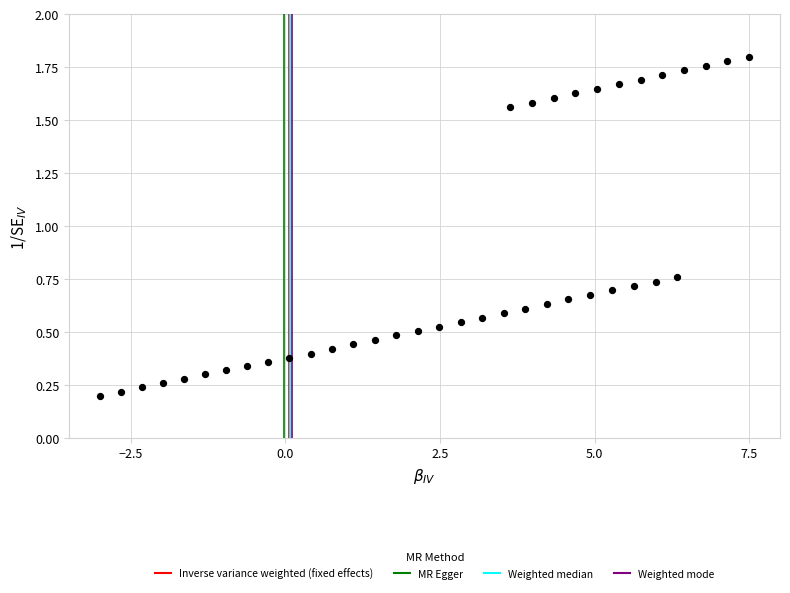

What is the range of X values (max minus min)?

10.5